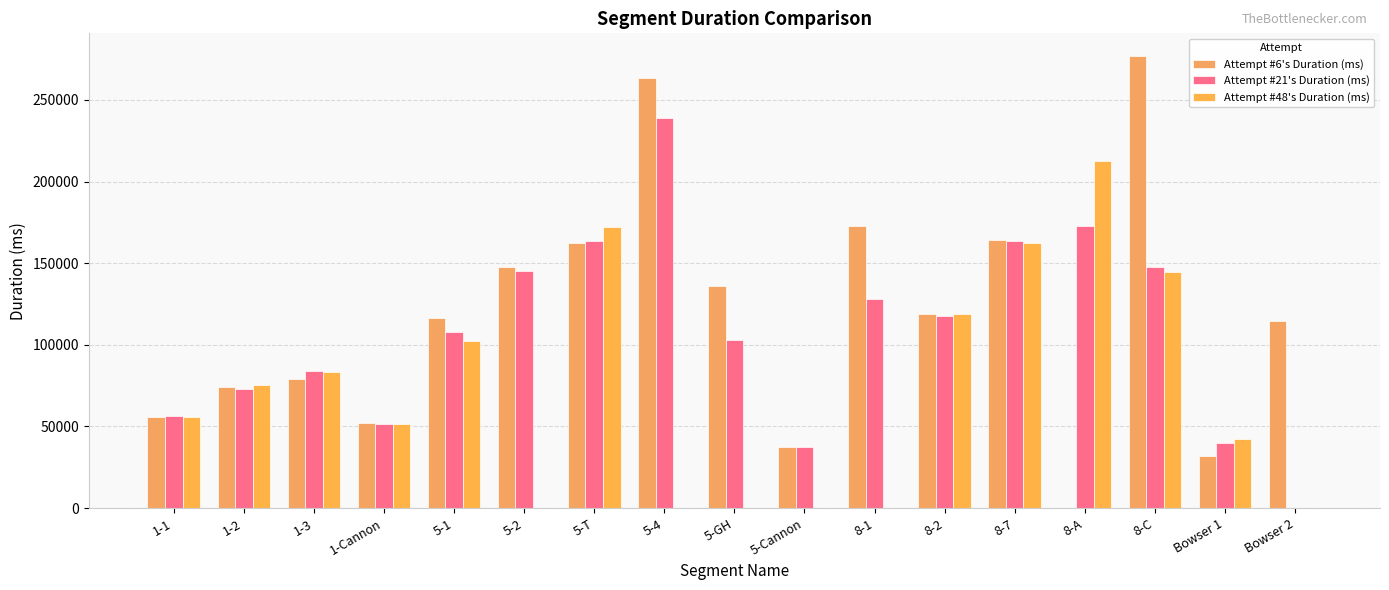

Count the number of categories in the chart.

17